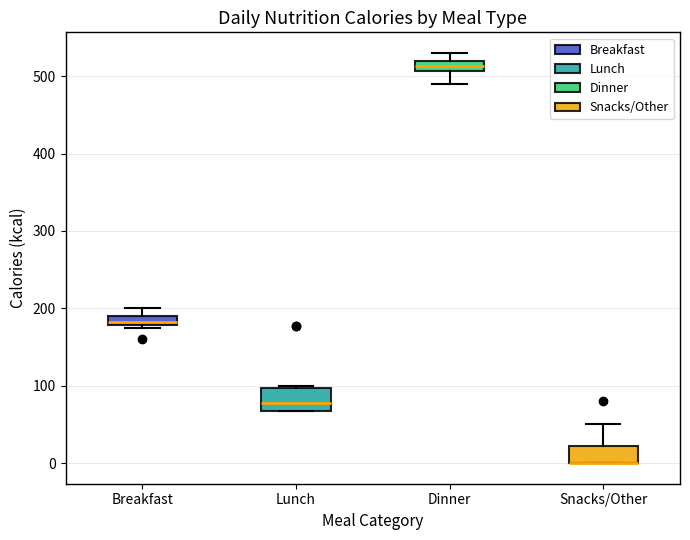

Where does the upper whisker of the box for Snacks/Other end on the y-axis? The values are not printed on the chart, so give them approximately, as read against the axis.

50